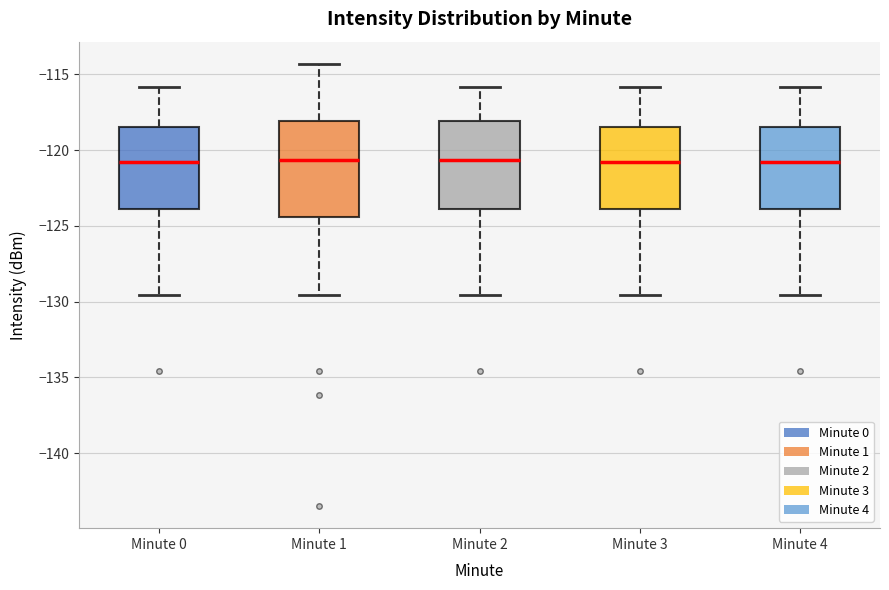

Where does the lower whisker of the box for Minute 1 end on the y-axis? The values are not printed on the chart, so give them approximately, as read against the axis.

-129.5